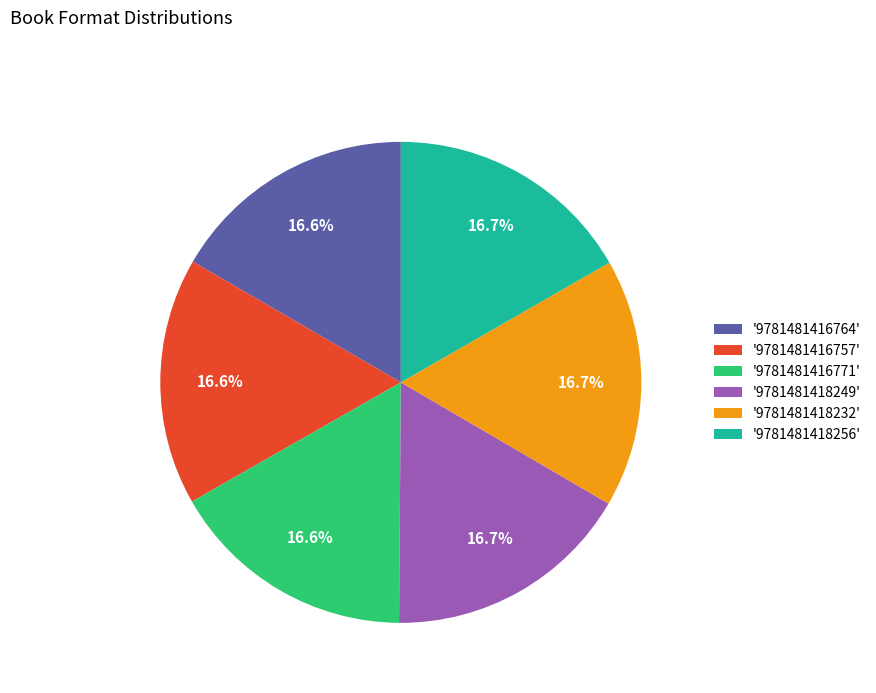

What is the ratio of the value at '9781481416757' to the value at '9781481418249'?

1.0